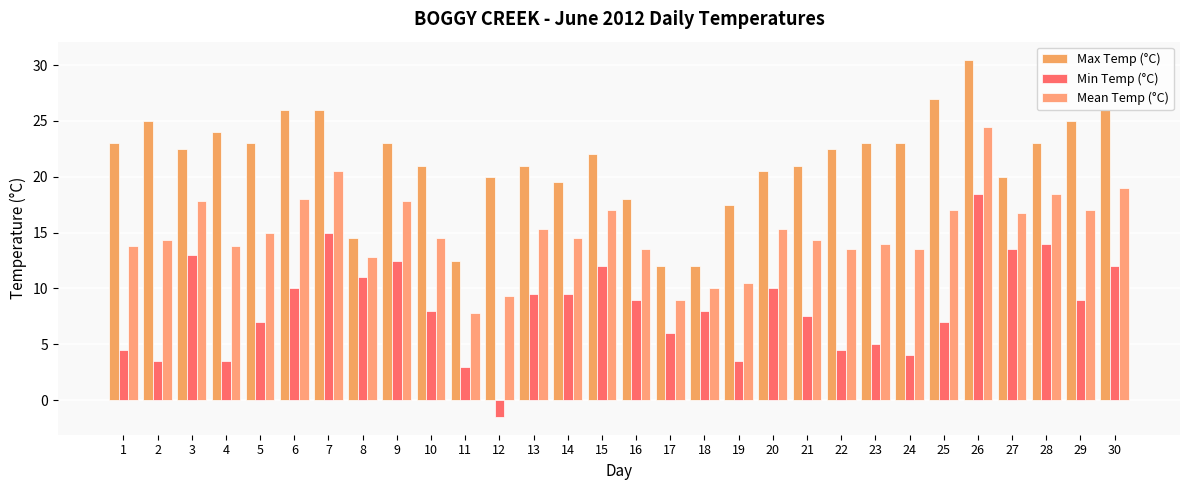

The Min Temp (°C) series shows 15.0 at 7. True or false?

True